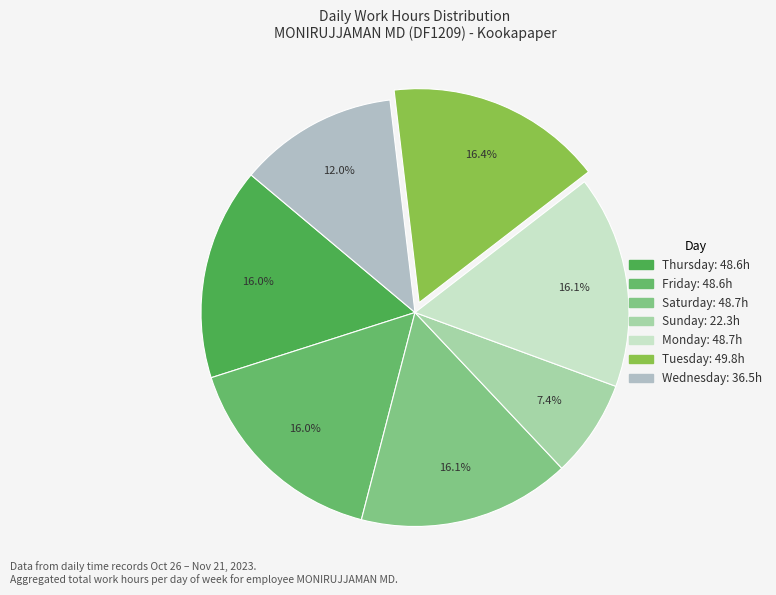

Count the number of slices in the pie.

7